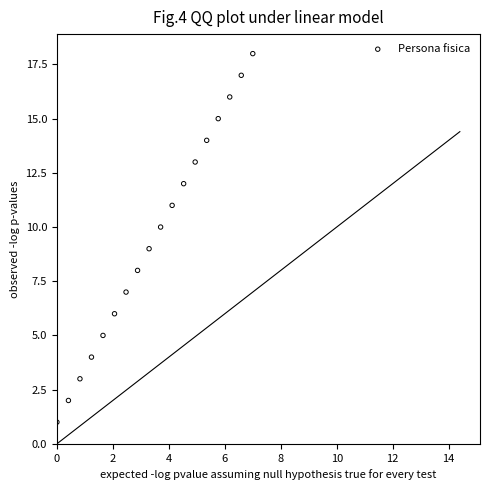

What is the range of Y values (max minus min)?

17